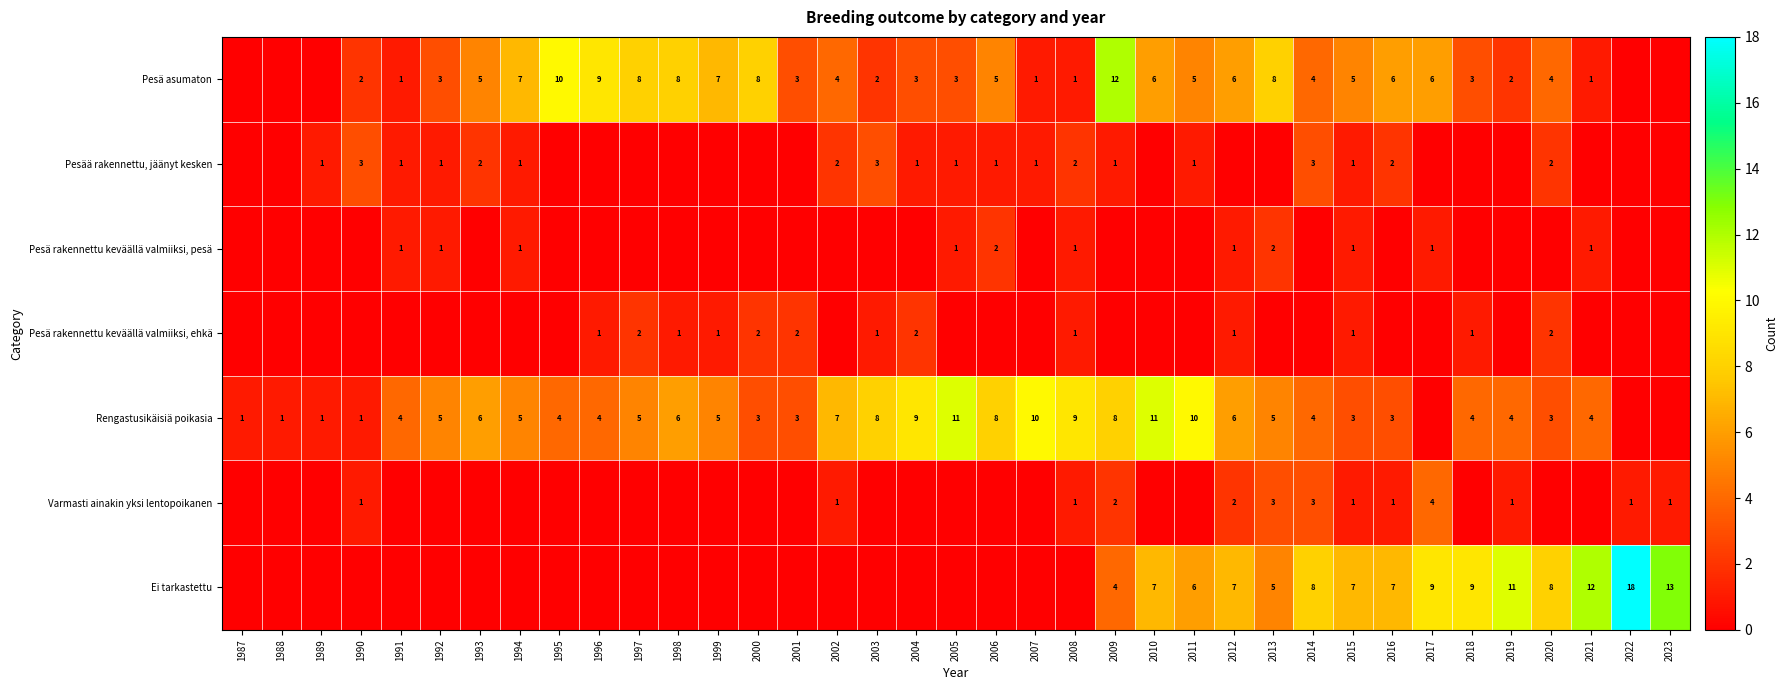

Is the value of Rengastusikäisiä poikasia at 2011 greater than the value of Pesä rakennettu keväällä valmiiksi, ehkä at 2015?

Yes